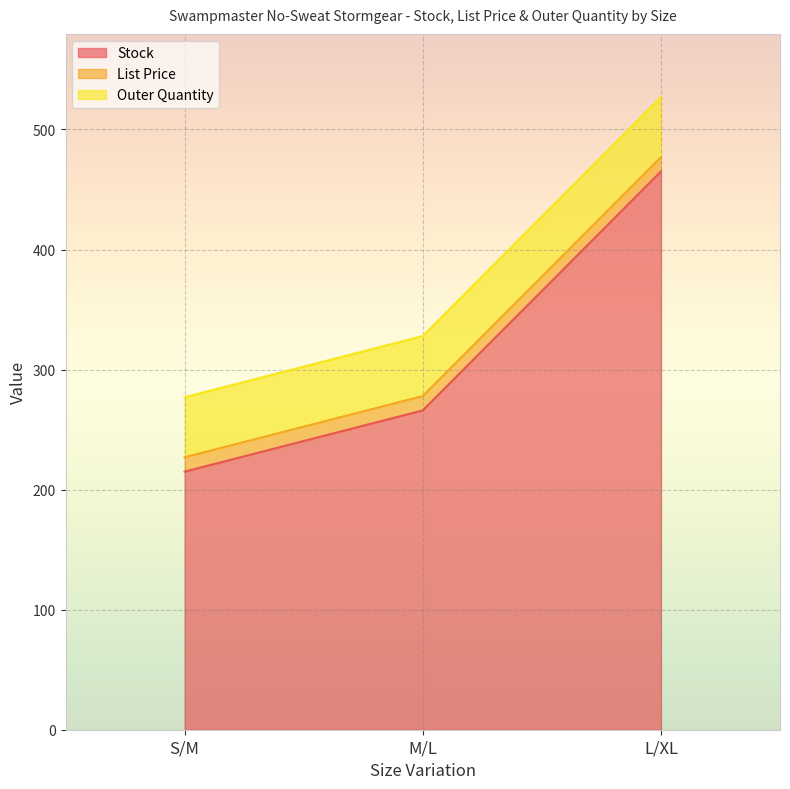

True or false: Outer Quantity has a value of 50.0 at S/M.

True